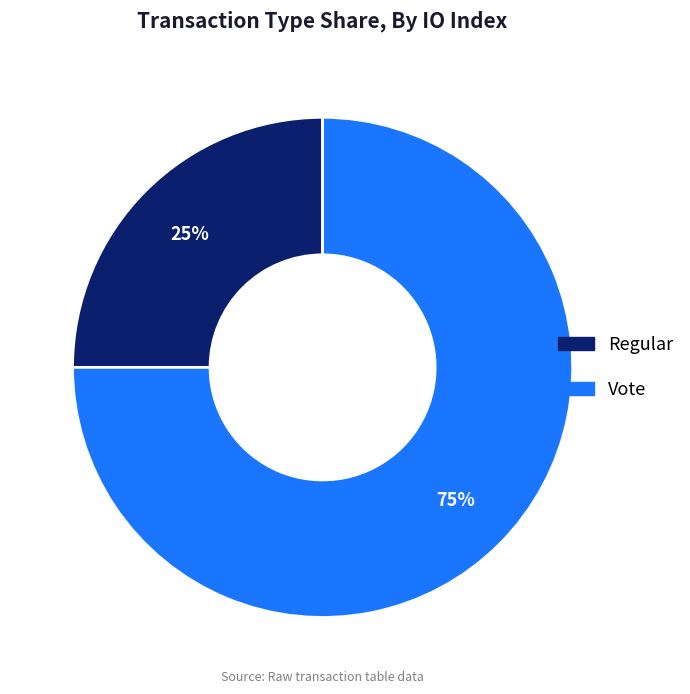

True or false: Vote accounts for 86% of the total.

False